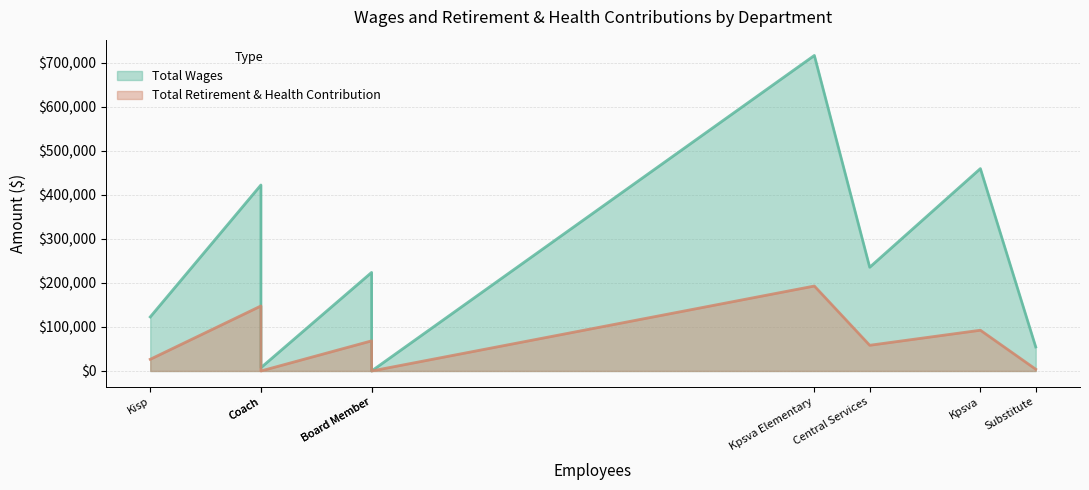

What is the total value across all series at Central Services?

294160